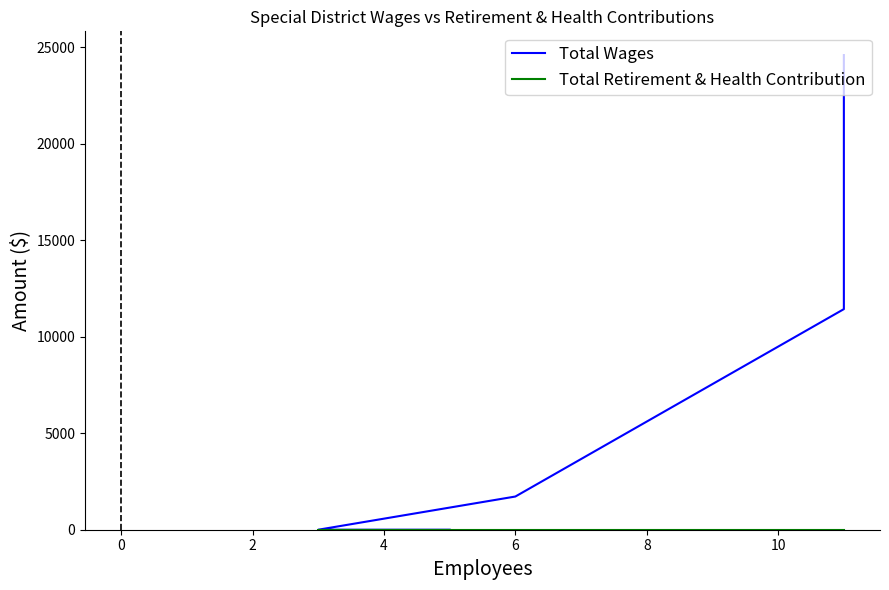

True or false: Total Retirement & Health Contribution and Total Wages cross at least once.

False